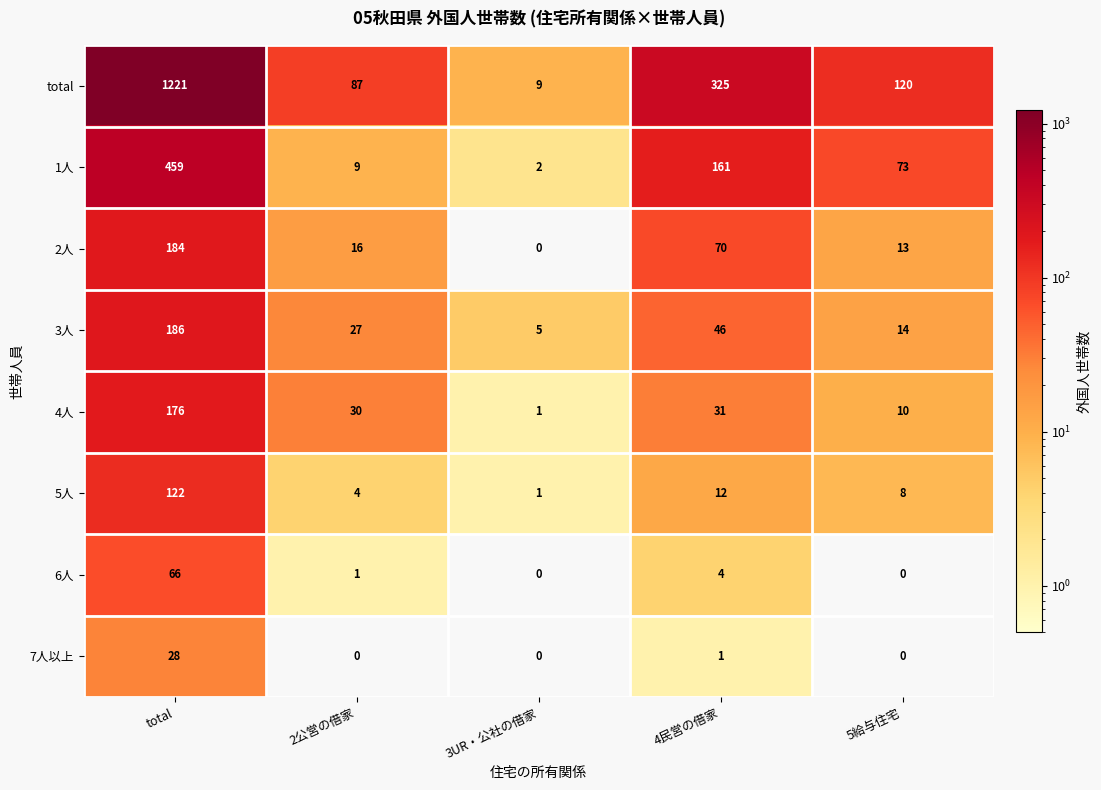

Which series has the largest total across all categories?

total